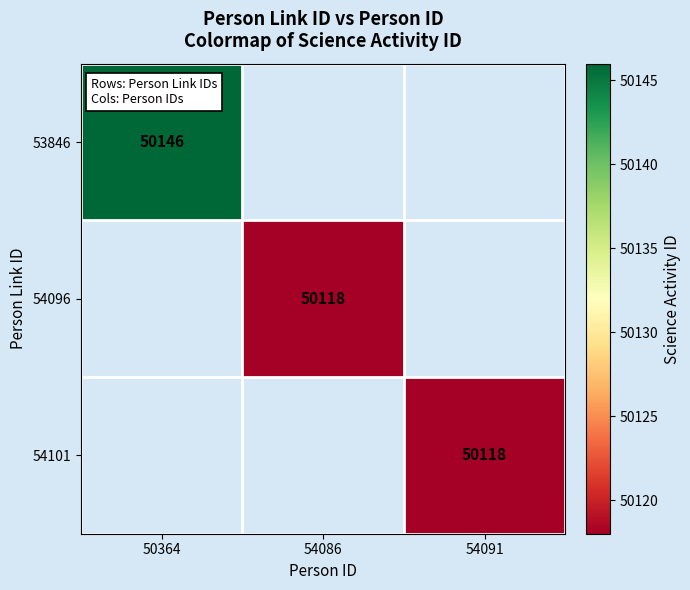

Is it true that 53846 equals 50146 at 50364?

True